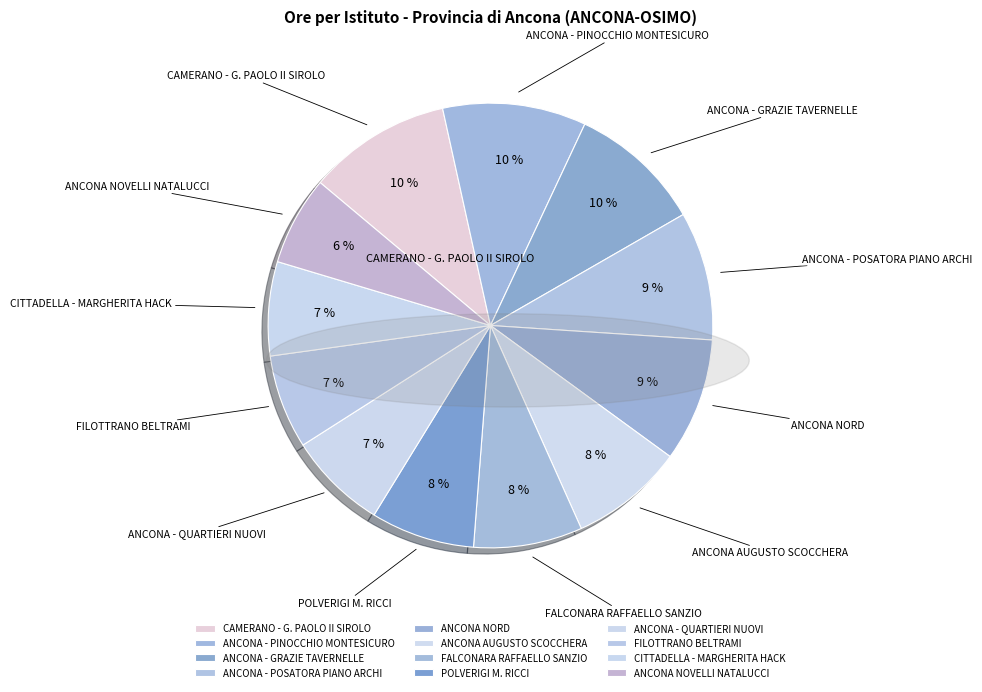

Do CITTADELLA - MARGHERITA HACK and ANCONA - PINOCCHIO MONTESICURO together represent more than half of the pie?

No